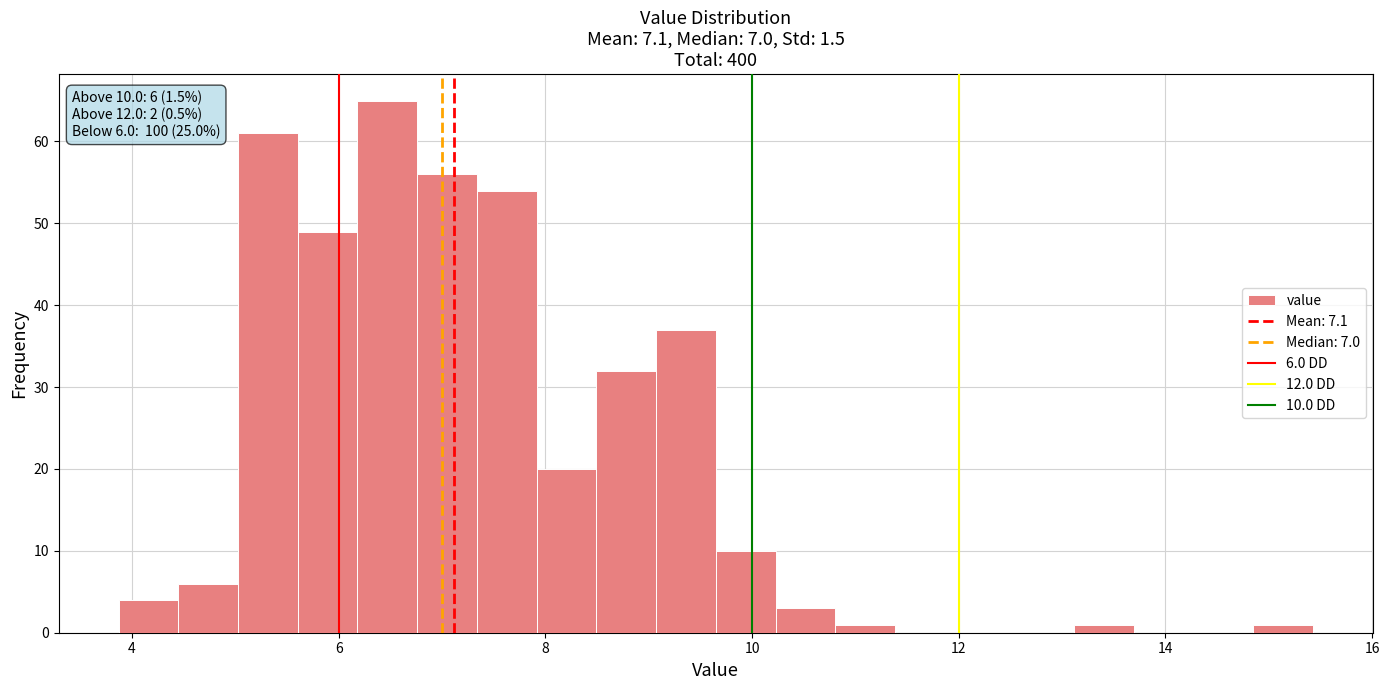

Around what value on the x-axis is the tallest bar? Give the approximate position of its centre, as read against the axis.

6.4